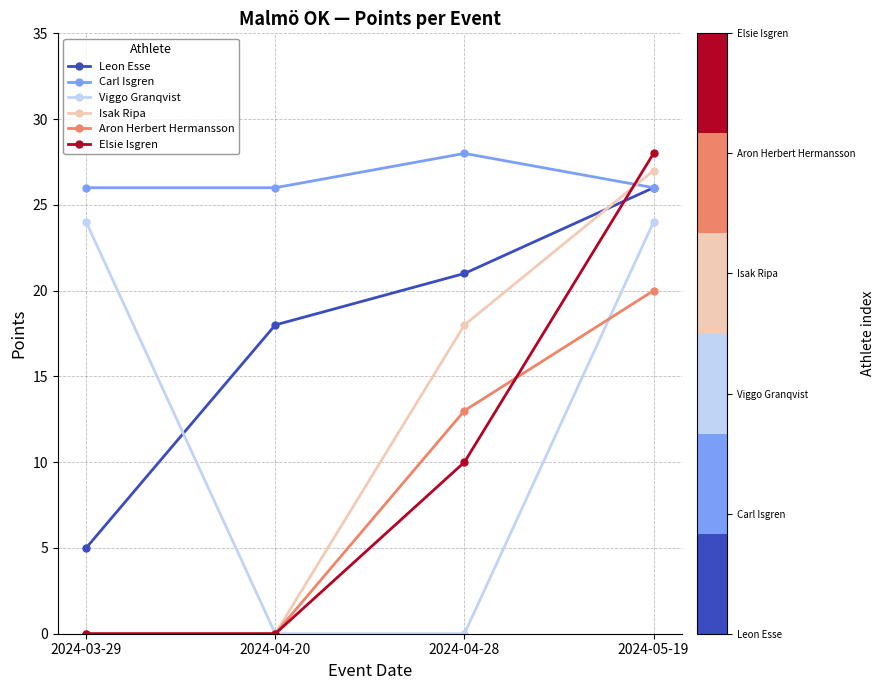

At how many categories does at least one series exceed 1?

4